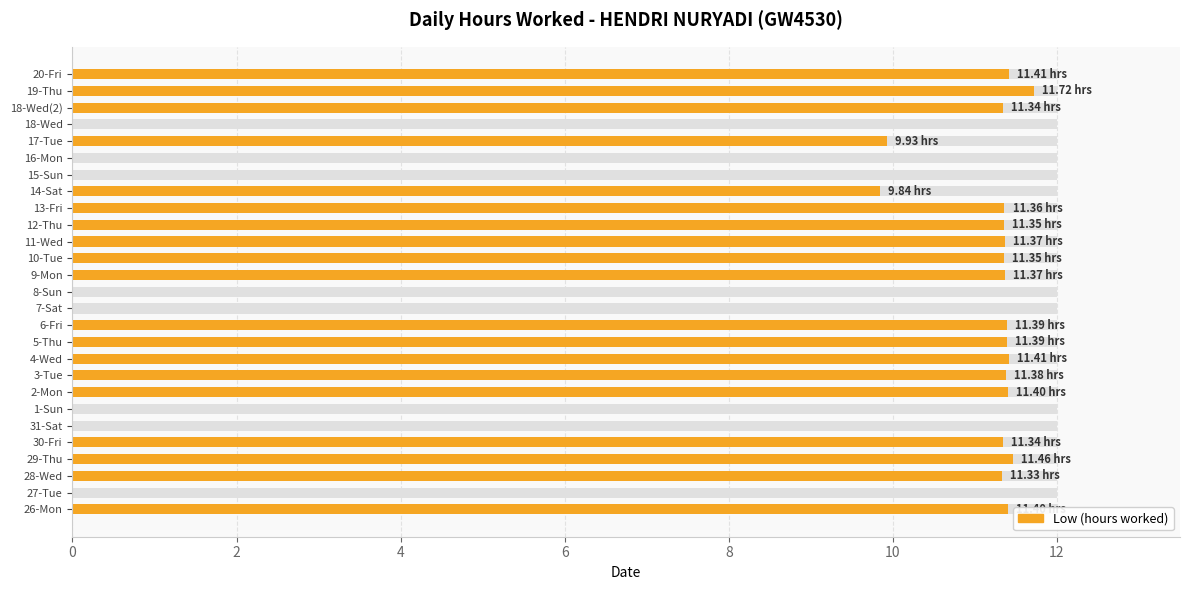

How many bars are there in total?

27